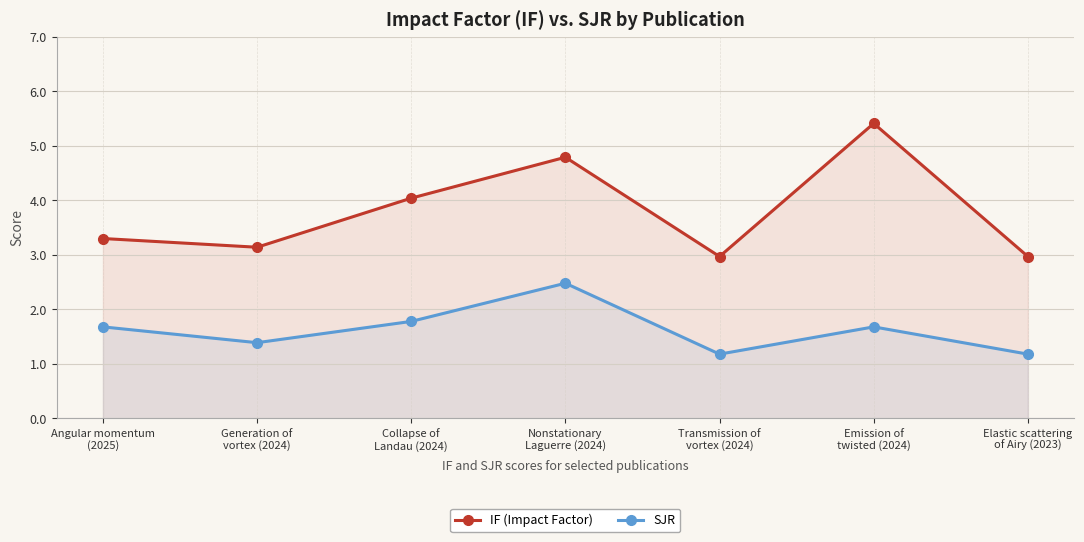

What is the minimum value shown in the chart?

1.2